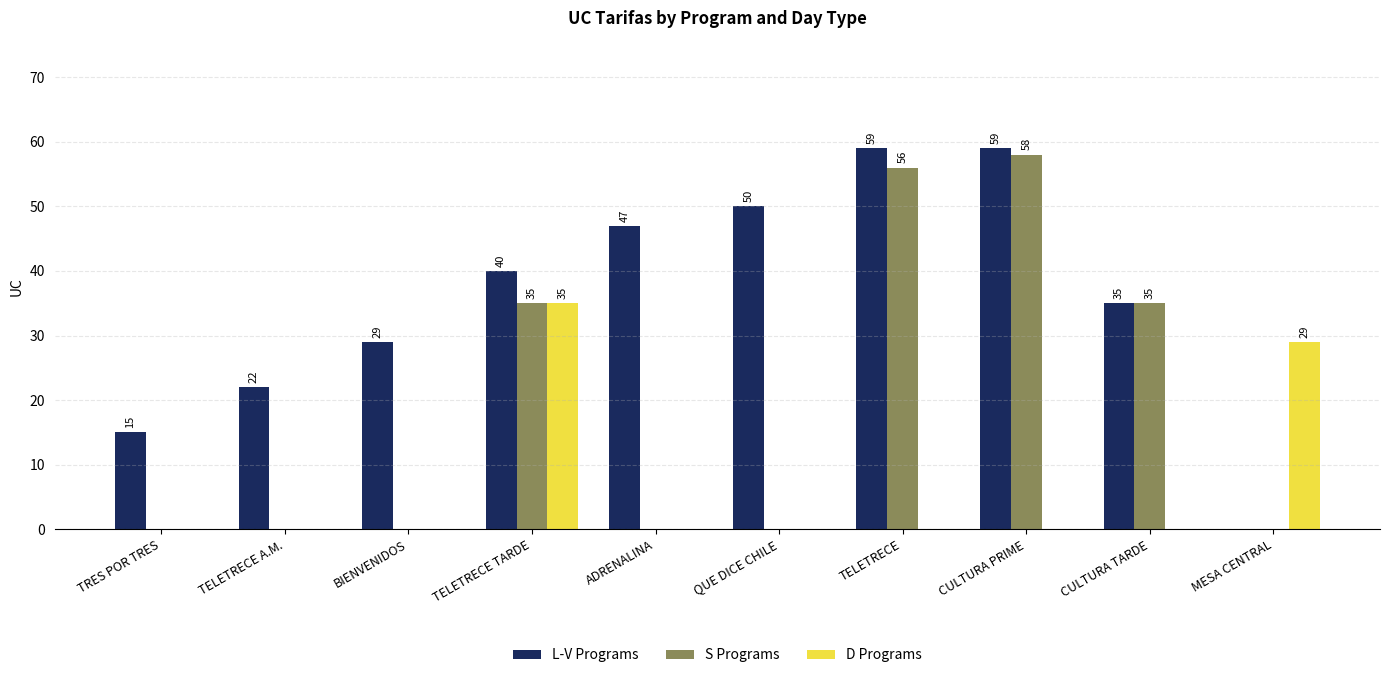

The value of S Programs at MESA CENTRAL is 0. True or false?

True